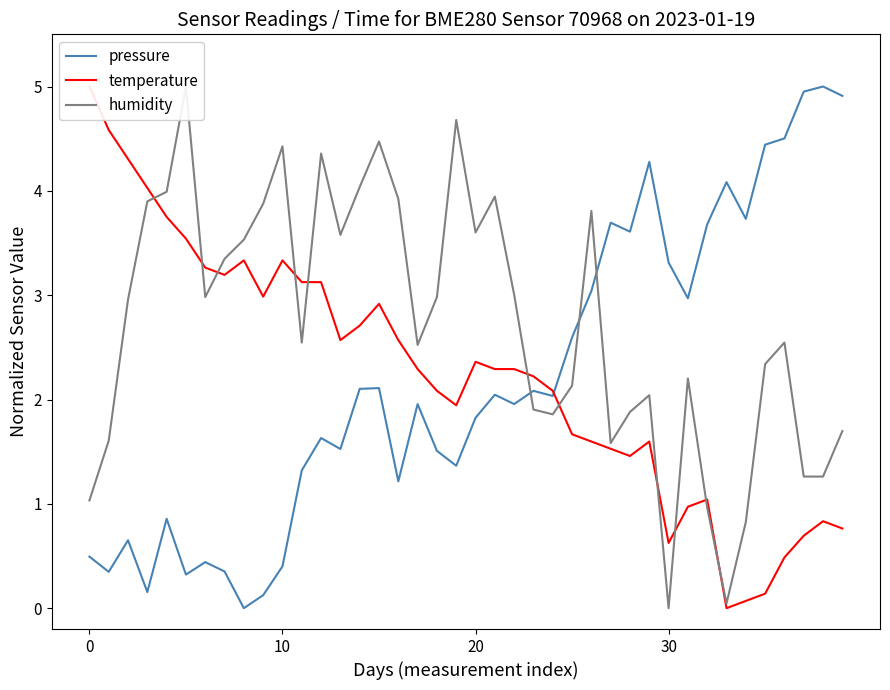

Does the chart display data point markers on the line(s)?

No